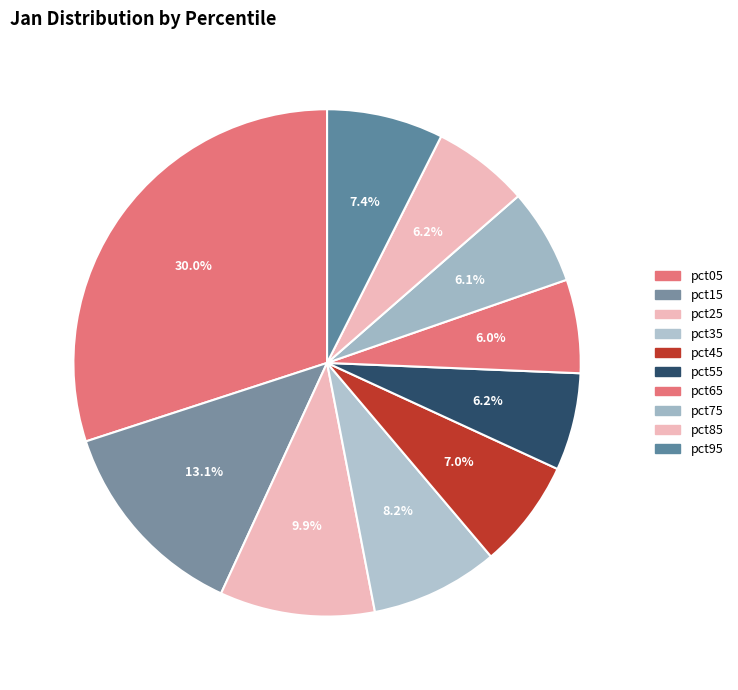

To the nearest percent, what is the average slice percentage?

10%